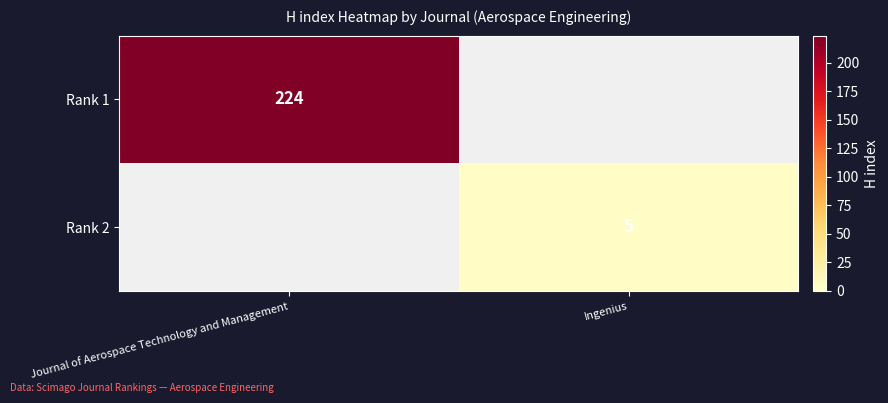

The value of Rank 1 at Journal of Aerospace Technology and Management is 329. True or false?

False